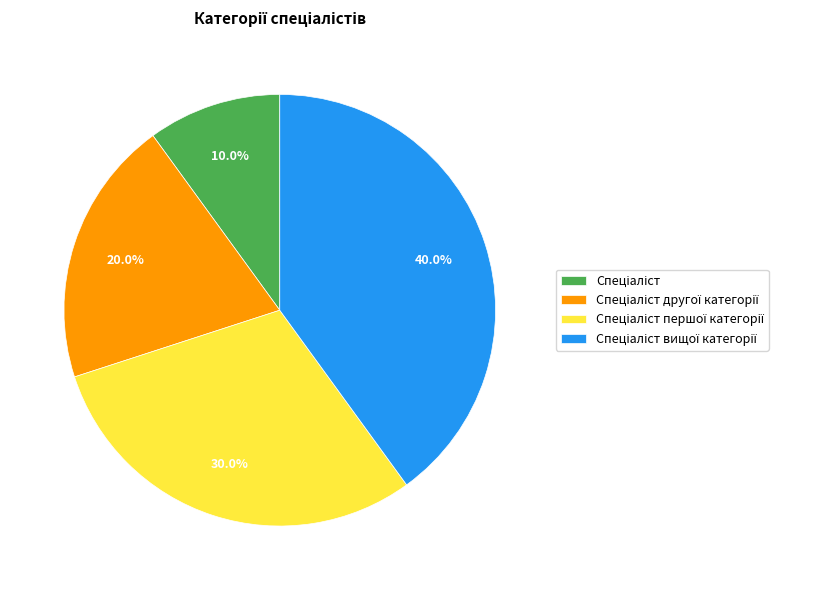

Is there any slice that represents more than half of the pie?

No